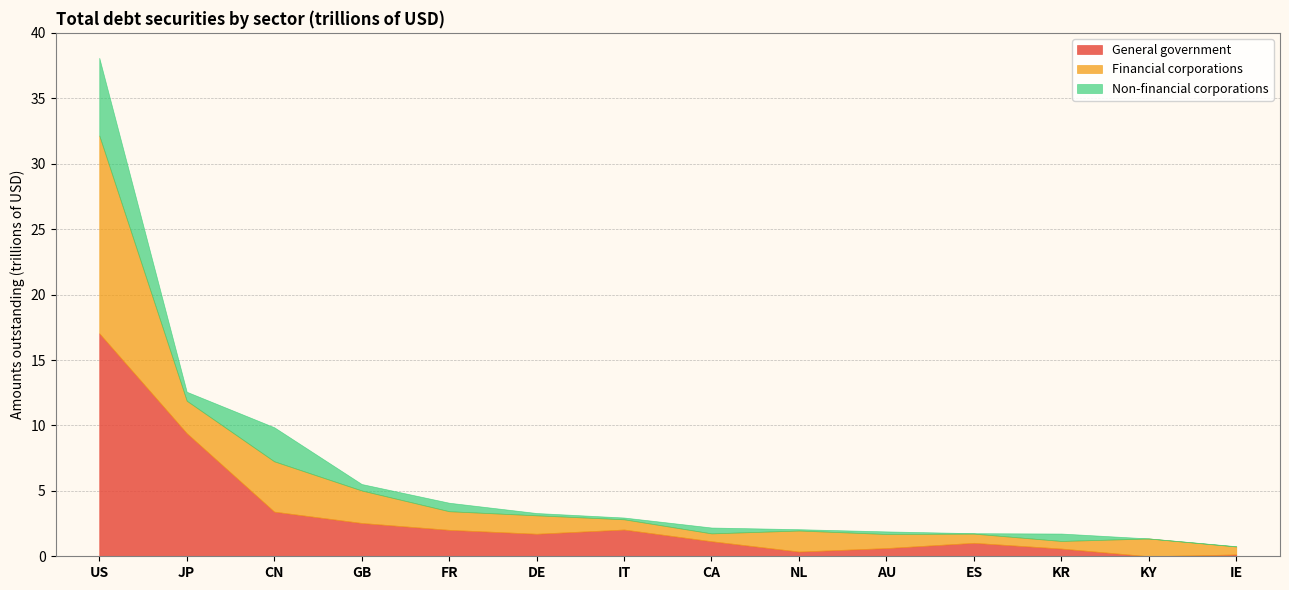

What is the sum of all General government values?

42.1